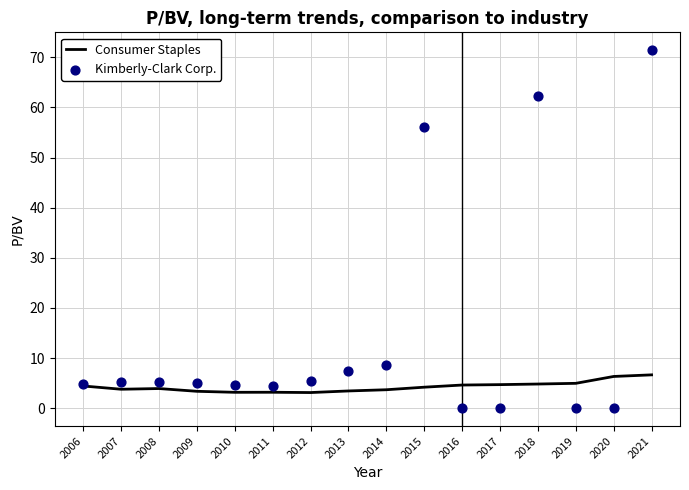

What is the total value across all series at 2007?

9.0